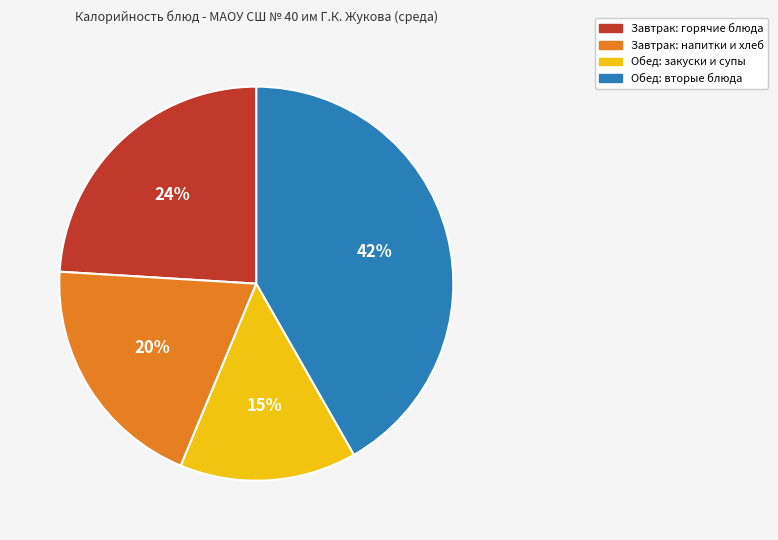

Is there a majority slice in this chart?

No